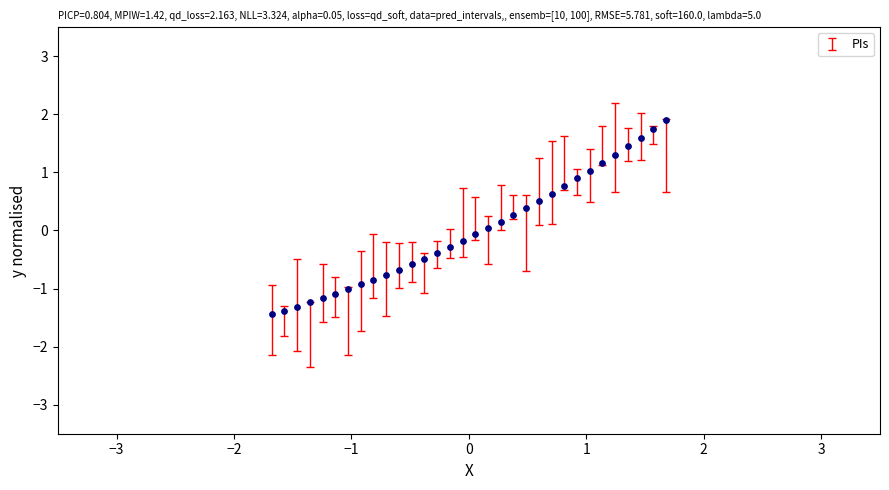

What is the range of X values (max minus min)?

3.4